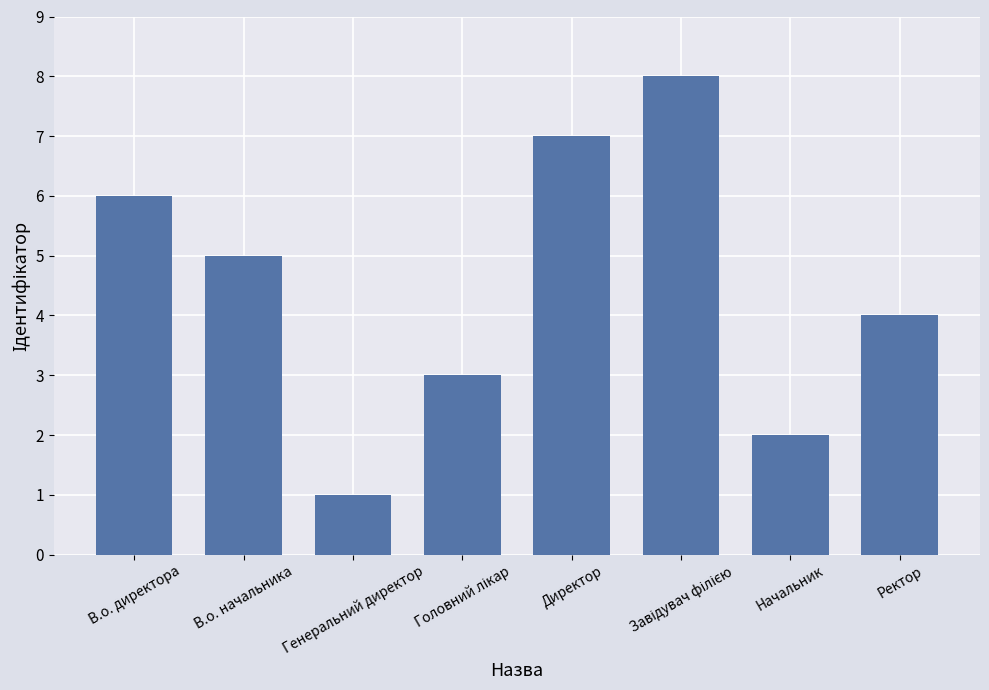

Reading right to left, what are all the values shown in this chart?

4	2	8	7	3	1	5	6